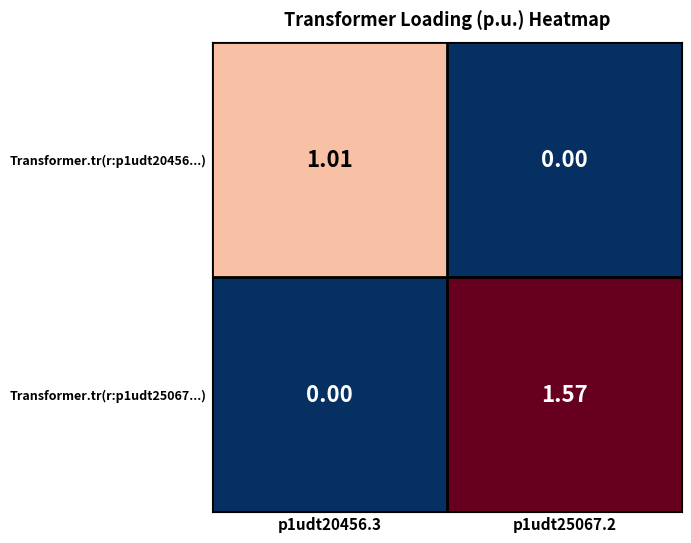

At p1udt25067.2, list the series in order from largest to smallest.

Transformer.tr(r:p1udt25067...), Transformer.tr(r:p1udt20456...)